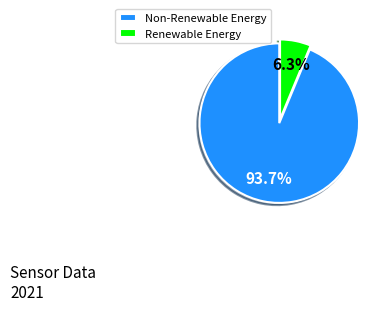

What is the largest slice in the pie chart?

Non-Renewable Energy